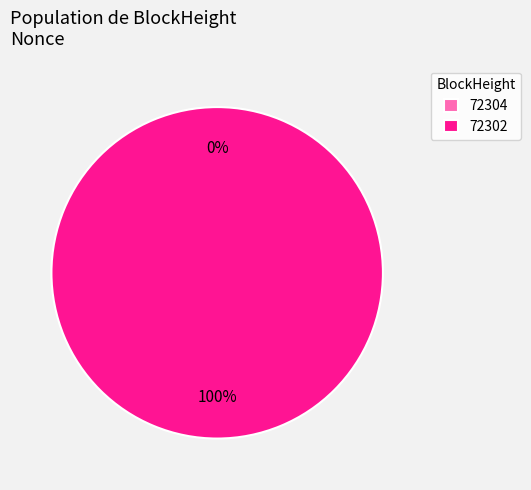

Count the number of slices in the pie.

2